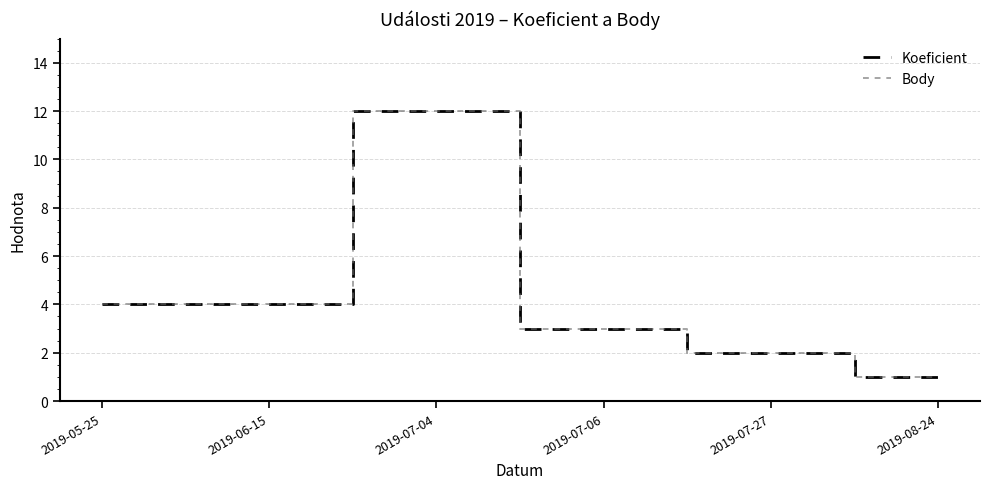

Is this an area chart (filled region under the line)?

No